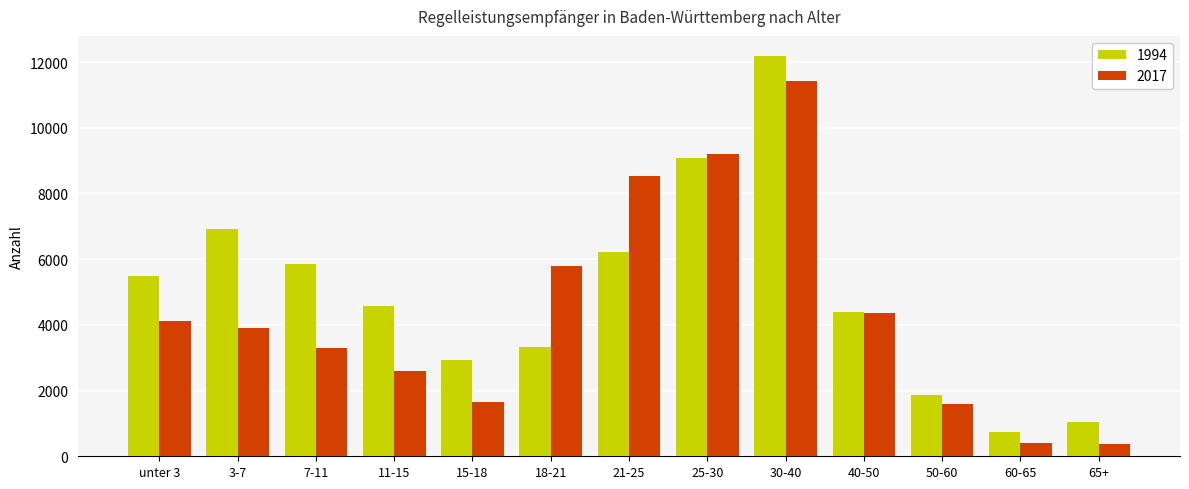

Which series has the largest total across all categories?

1994